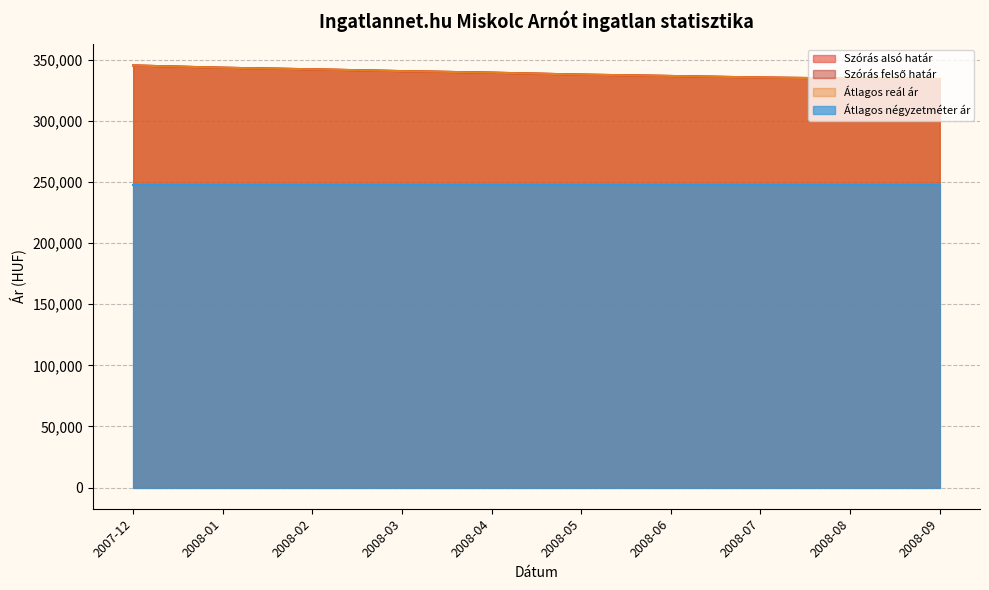

What is the label of the 8th point from the right?

2008-02